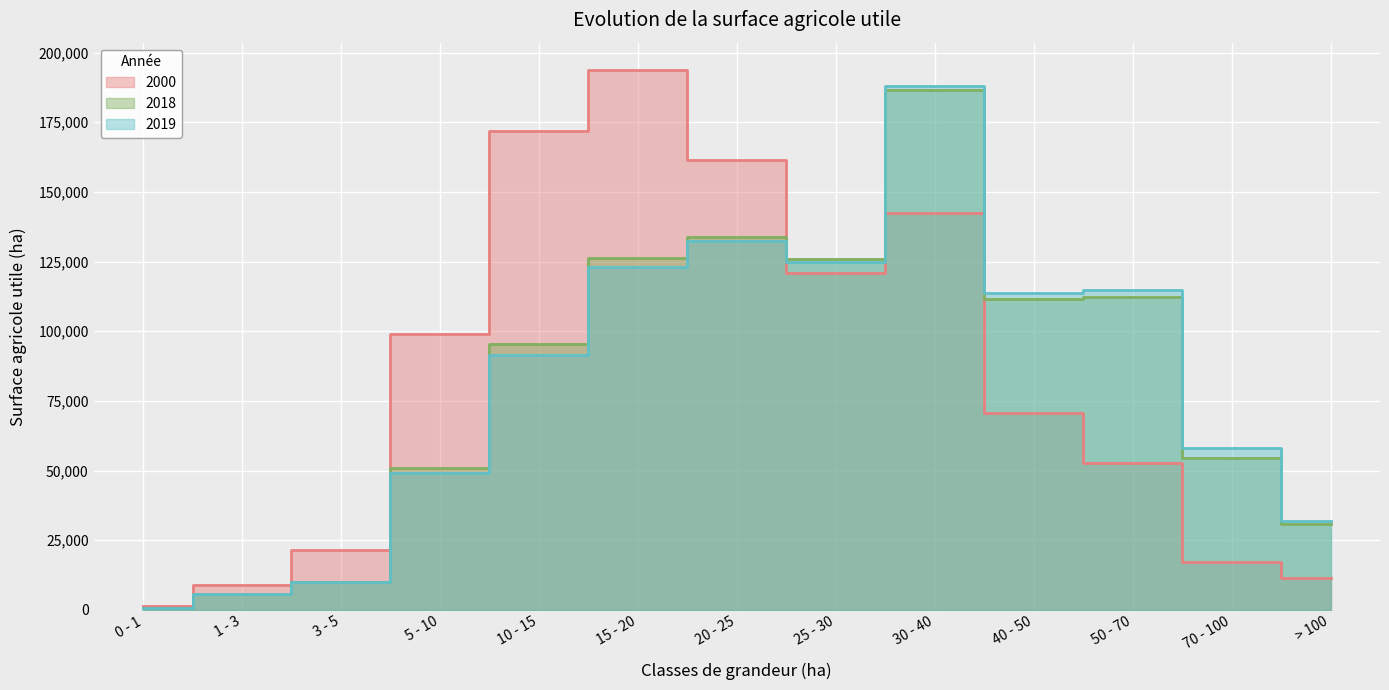

What is the difference between the maximum and minimum values in the 2018 series?

186051.0